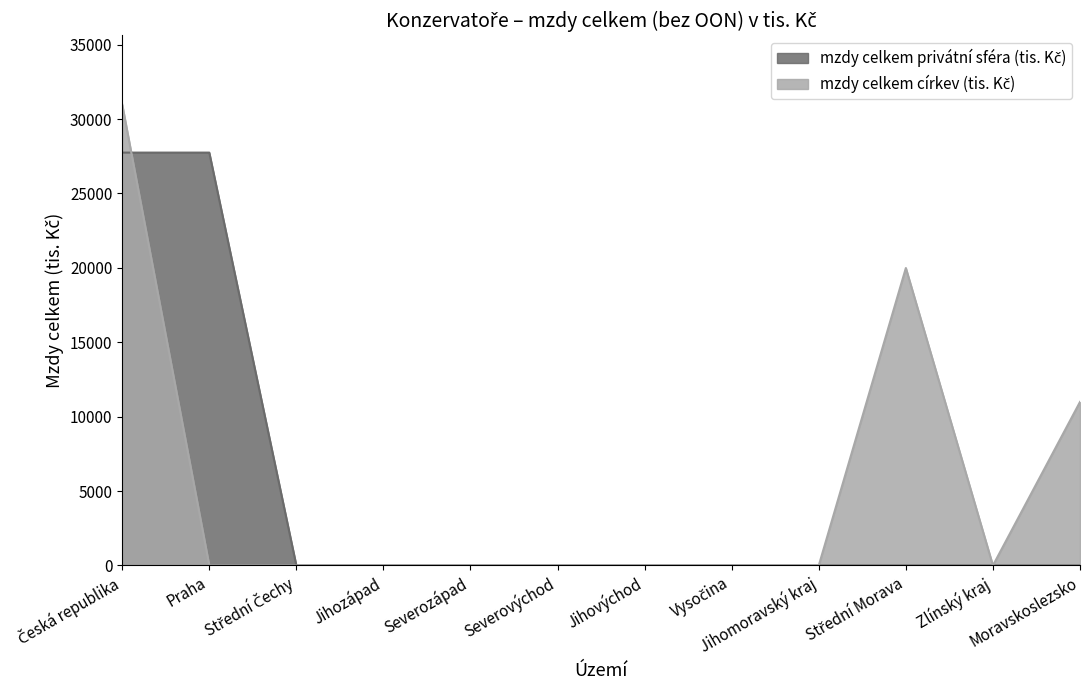

What is the sum of all mzdy celkem privátní sféra (tis. Kč) values?

55495.8